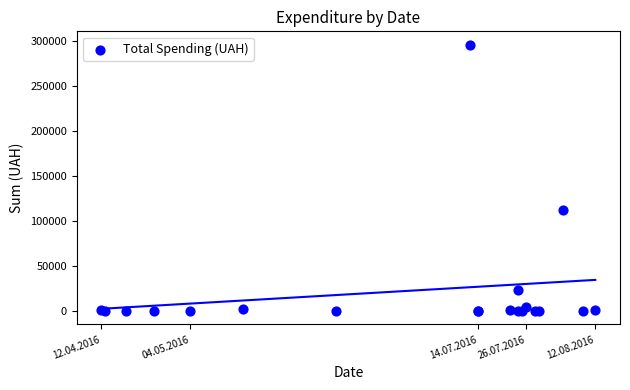

What Y value in the scatter plot is closest to 147824?

111990.4